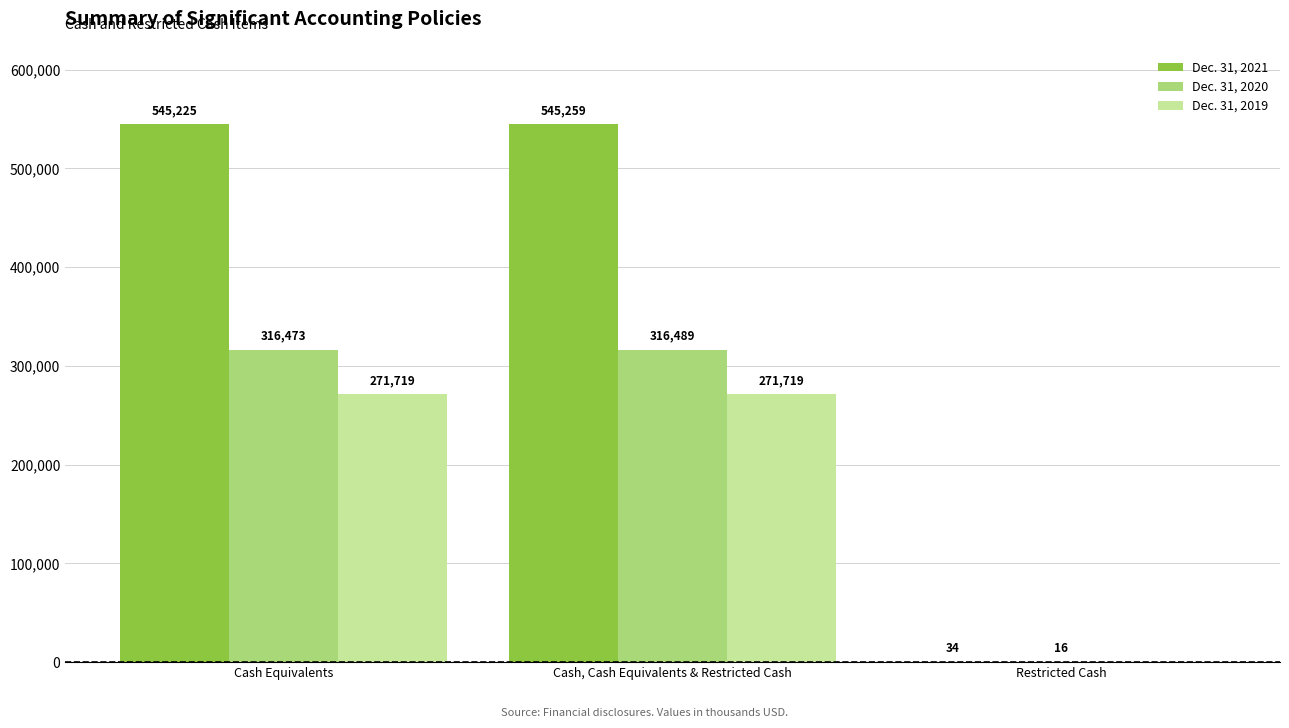

Between Cash, Cash Equivalents & Restricted Cash and Restricted Cash, which series saw the biggest shift?

Dec. 31, 2021